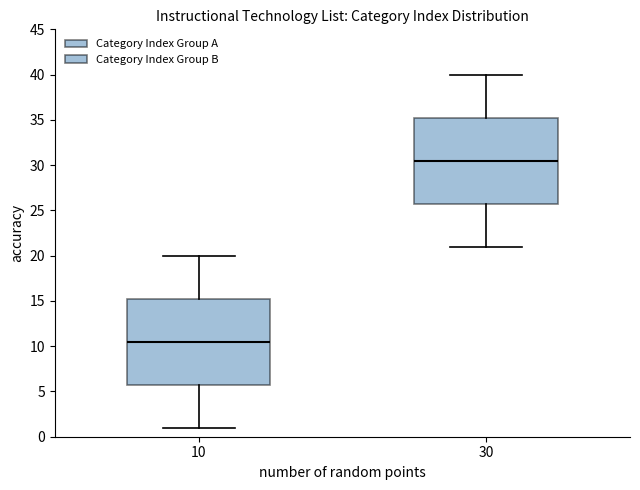

Which box has the lowest median line?

10